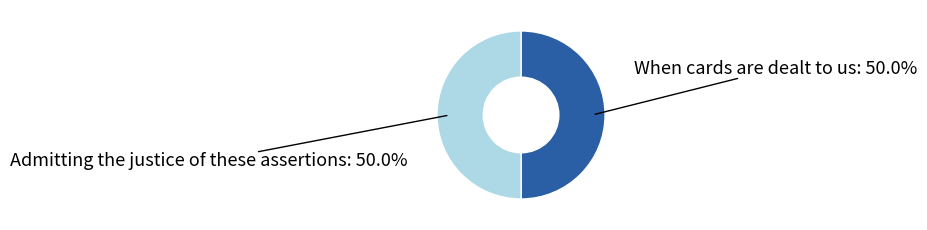

Count the number of slices in the pie.

2